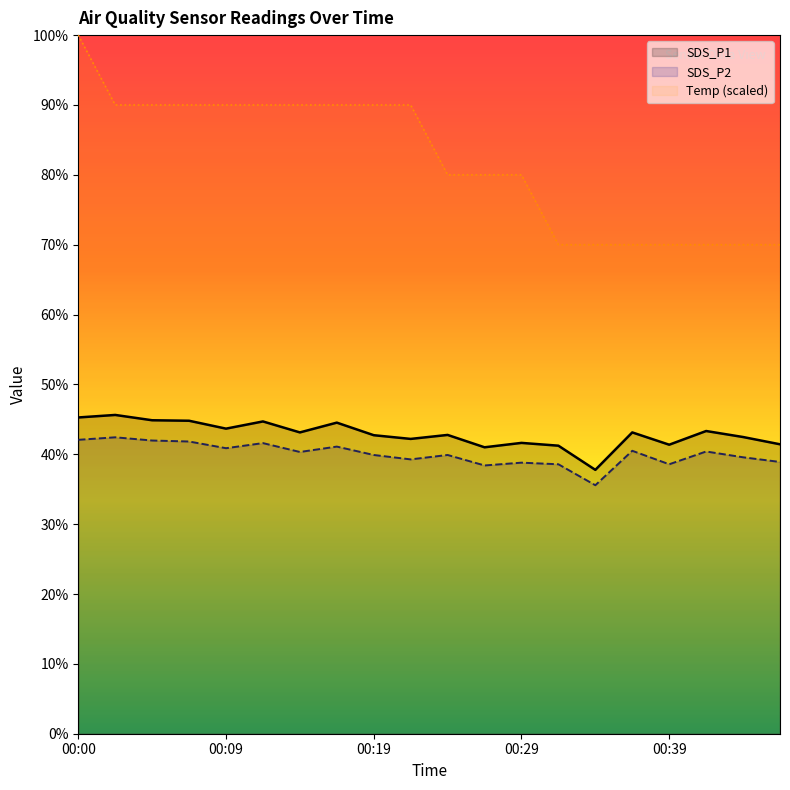

Where is the first local minimum for SDS_P1?

00:09